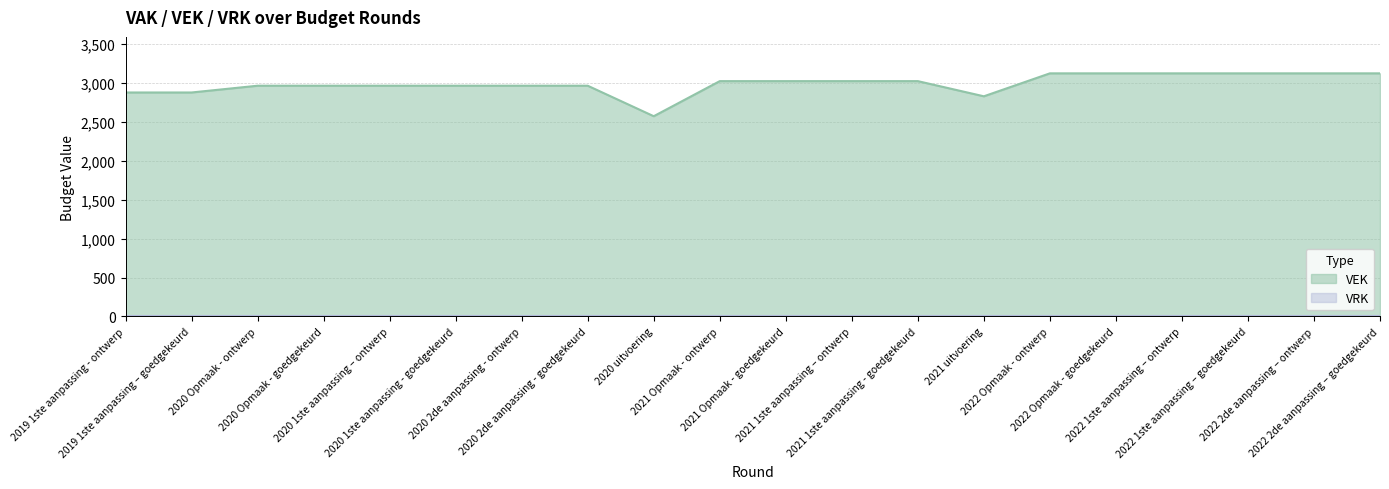

Is it true that the value at 2022 1ste aanpassing – goedgekeurd is 3125?

True